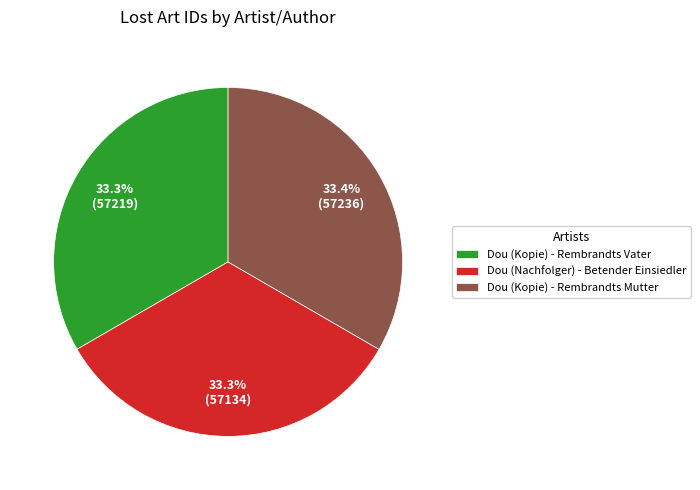

What is the ratio of the value at Dou (Nachfolger) - Betender Einsiedler to the value at Dou (Kopie) - Rembrandts Mutter?

1.0